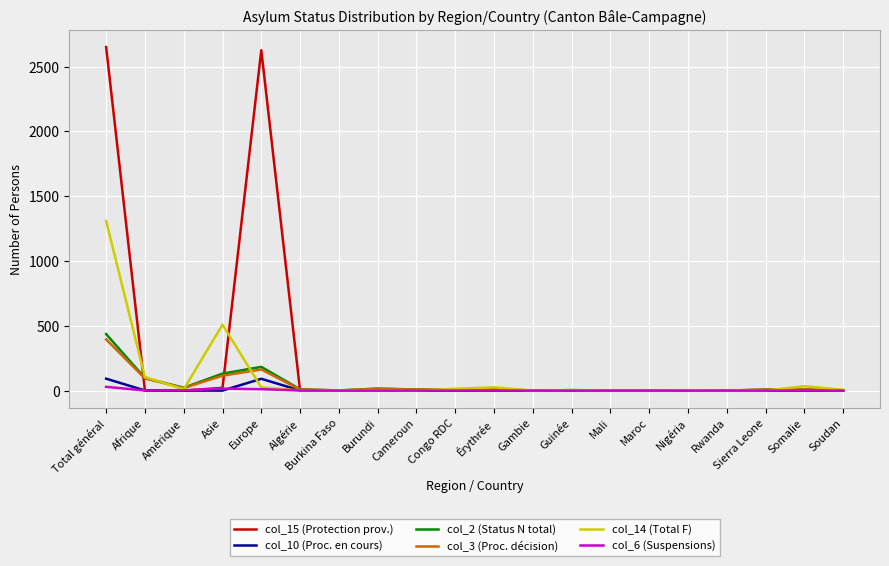

Which series has the widest spread of values?

col_15 (Protection prov.)